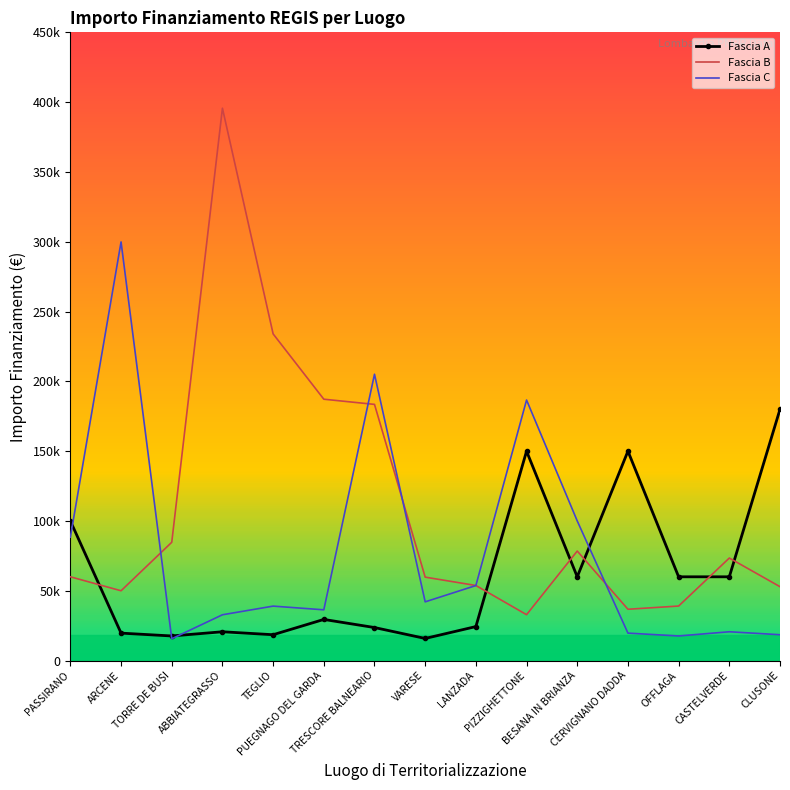

Reading right to left, extract all data points from this chart.

Fascia A: 180000.0	60000.0	60000.0	150000.0	60000.0	150000.0	24354.0	15844.0	23663.4	29464.2	18516.0	20632.0	17625.0	19661.6	100000.0
Fascia B: 52920.0	73440.0	39060.0	36760.1	78445.4	32868.0	53784.0	59760.0	183501.0	187212.0	234000.0	395644.9	84735.1	50000.0	60000.0
Fascia C: 18516.0	20632.0	17625.0	19661.6	100000.0	186624.0	53736.0	42066.0	205092.0	36351.0	39000.0	32804.9	15630.6	299862.0	88400.0